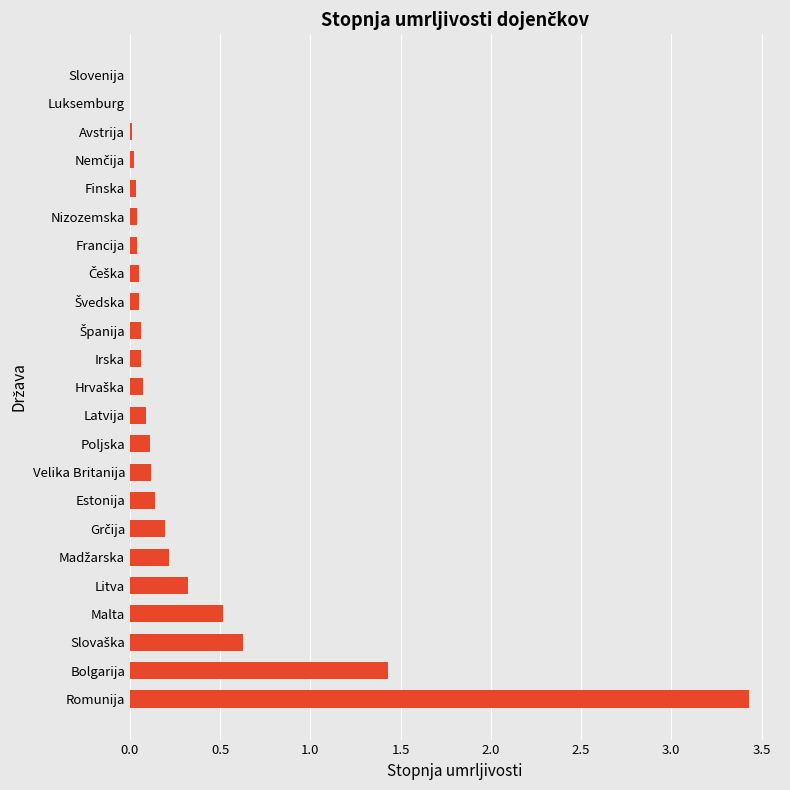

Are the bars horizontal?

Yes